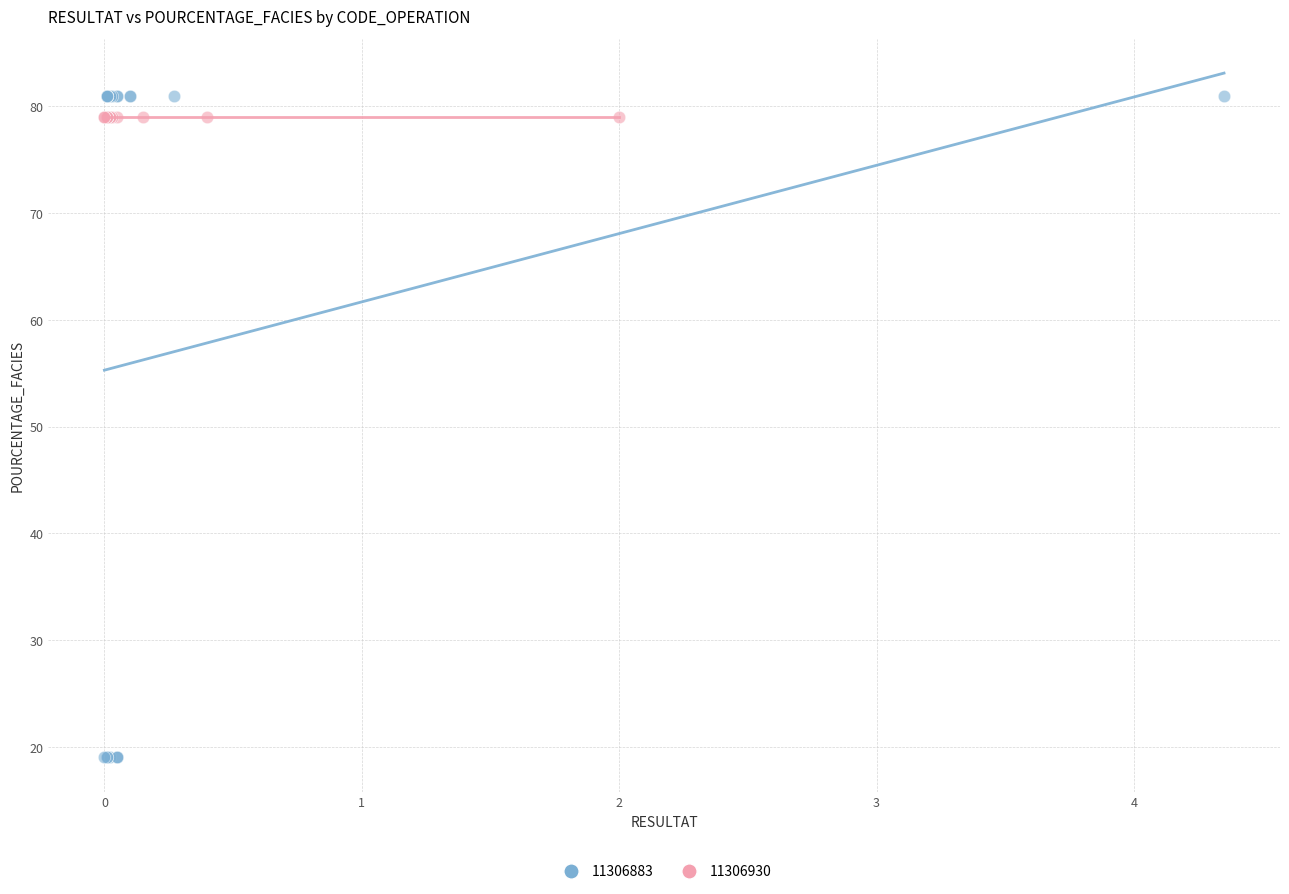

Which series reaches the minimum Y coordinate?

11306883